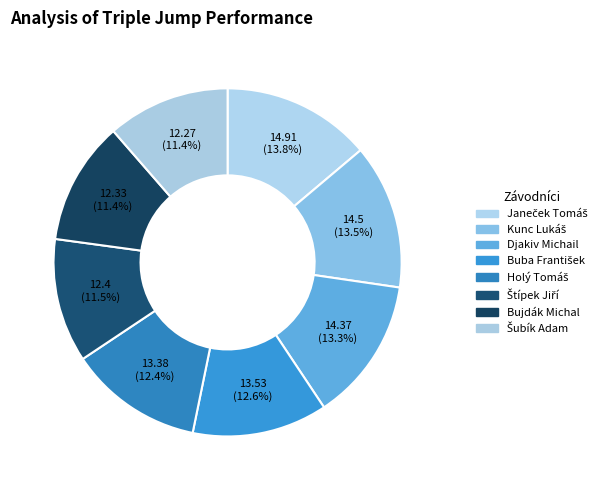

What is the smallest slice in the pie chart?

Šubík Adam